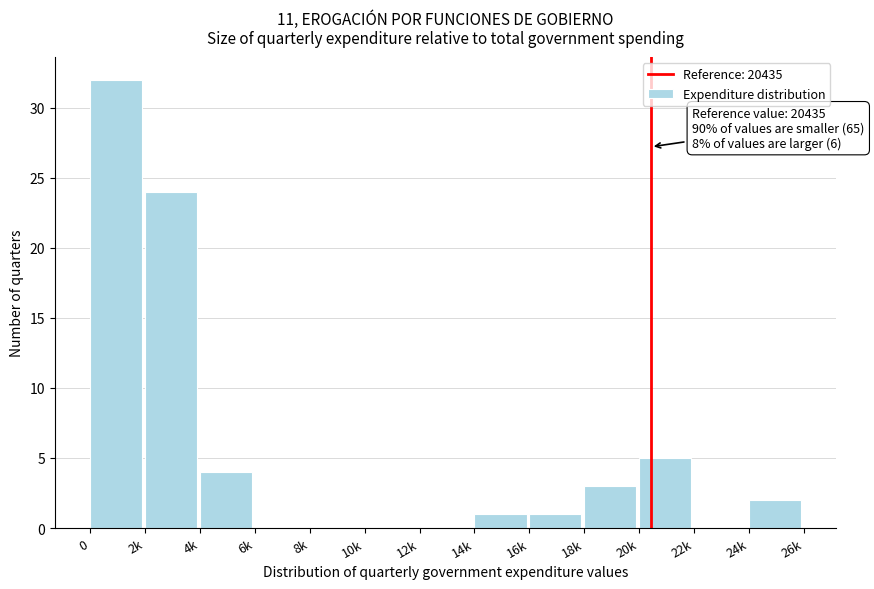

Reading left to right, extract all data points from this chart.

0=32	2k=24	4k=4	6k=0	8k=0	10k=0	12k=0	14k=1	16k=1	18k=3	20k=5	22k=0	24k=2